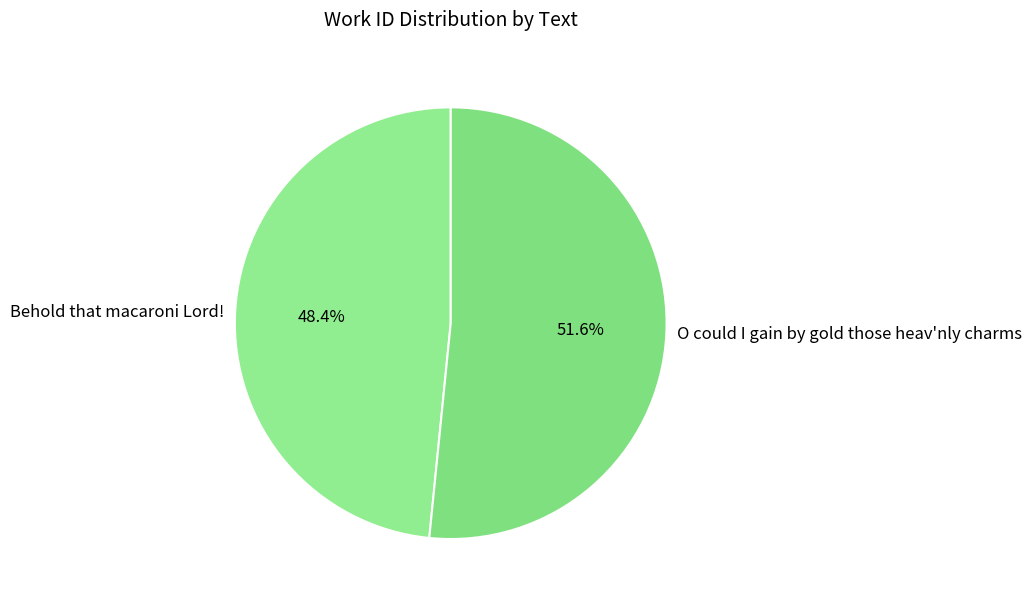

Count the number of slices in the pie.

2